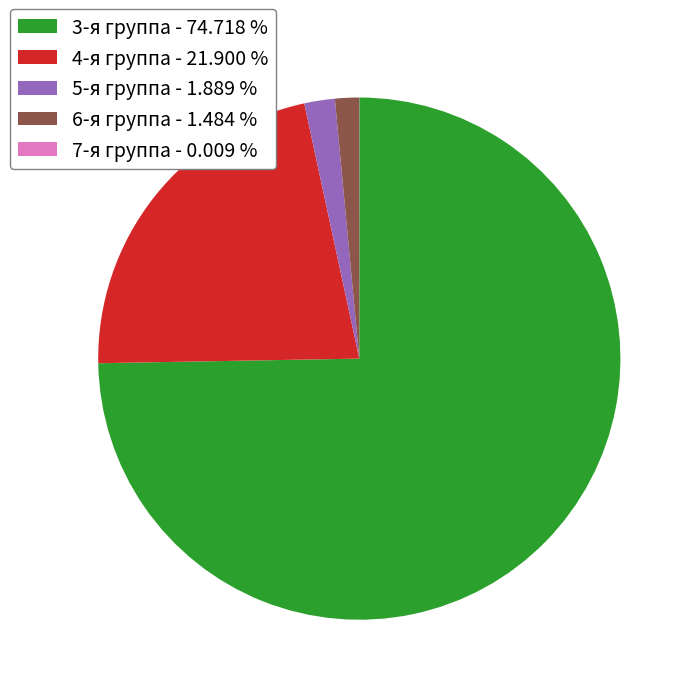

Approximately how many times larger is the value at 4-я группа - 21.900 % compared to 5-я группа - 1.889 %?

11.6